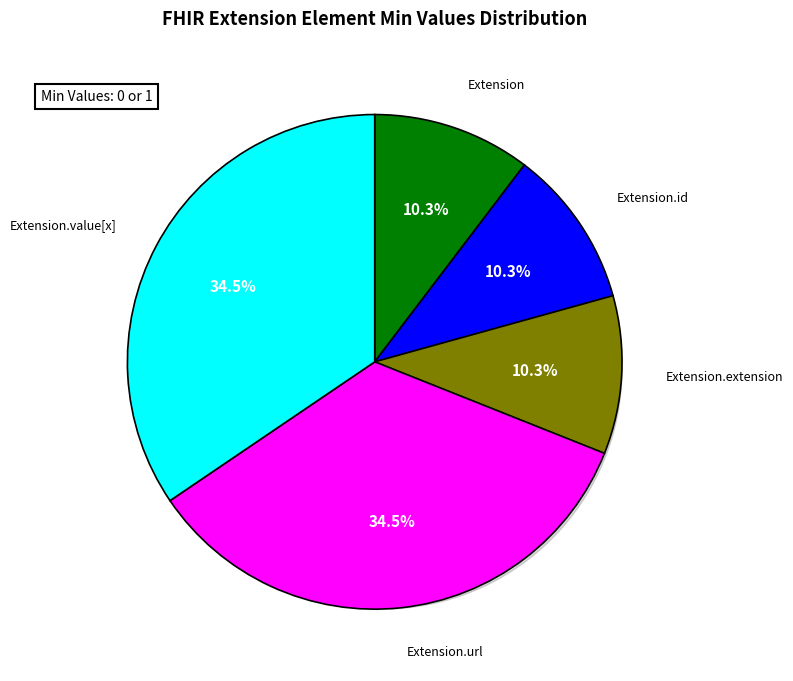

Count the number of slices in the pie.

5